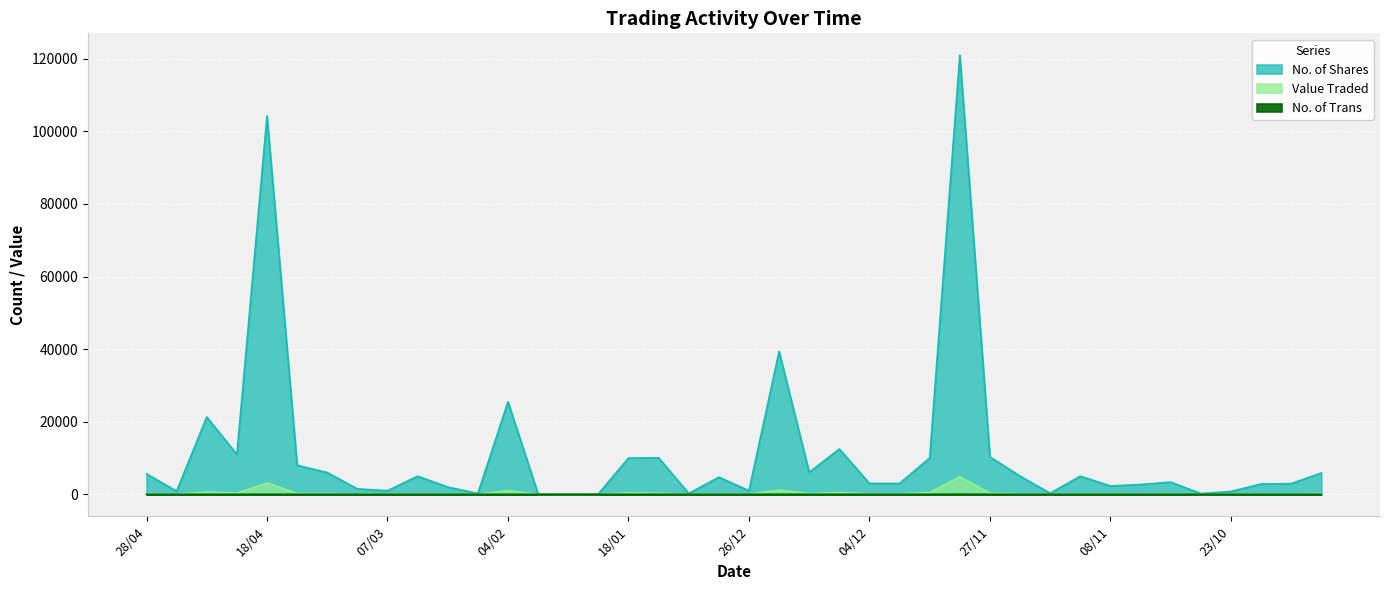

Which label corresponds to the smallest value in the chart?

16/04